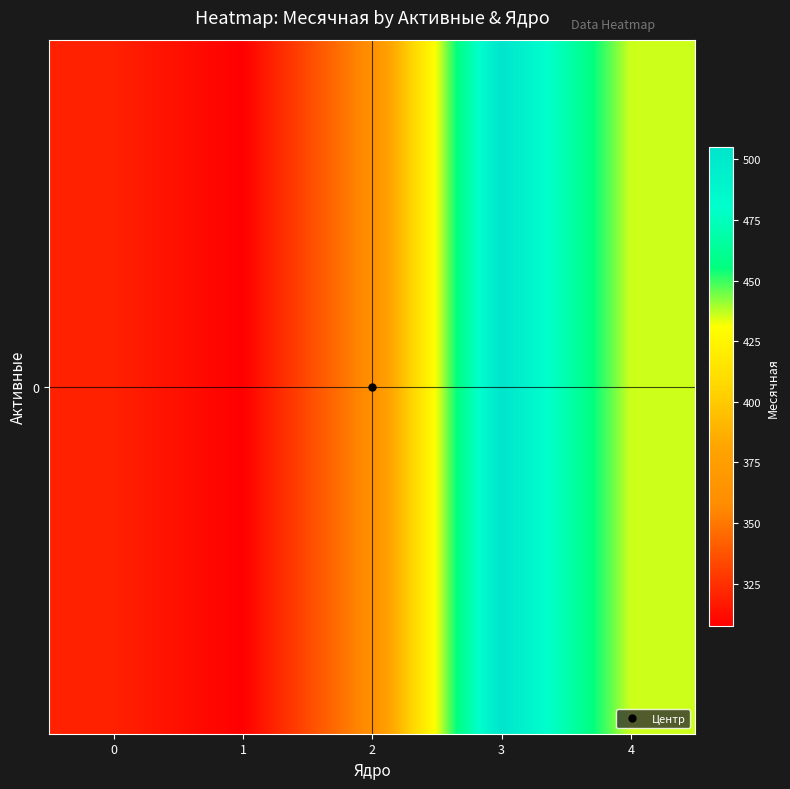

What is the minimum value shown in the chart?

307.5